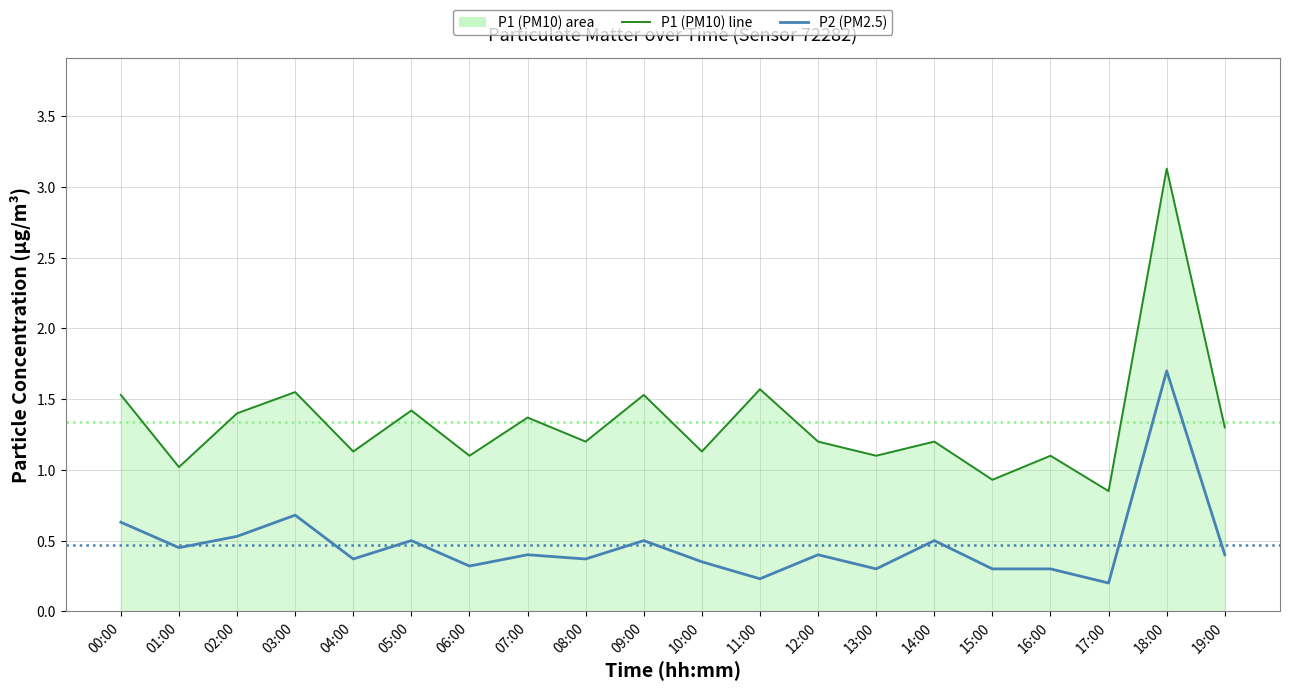

What is the greatest value displayed?

3.1